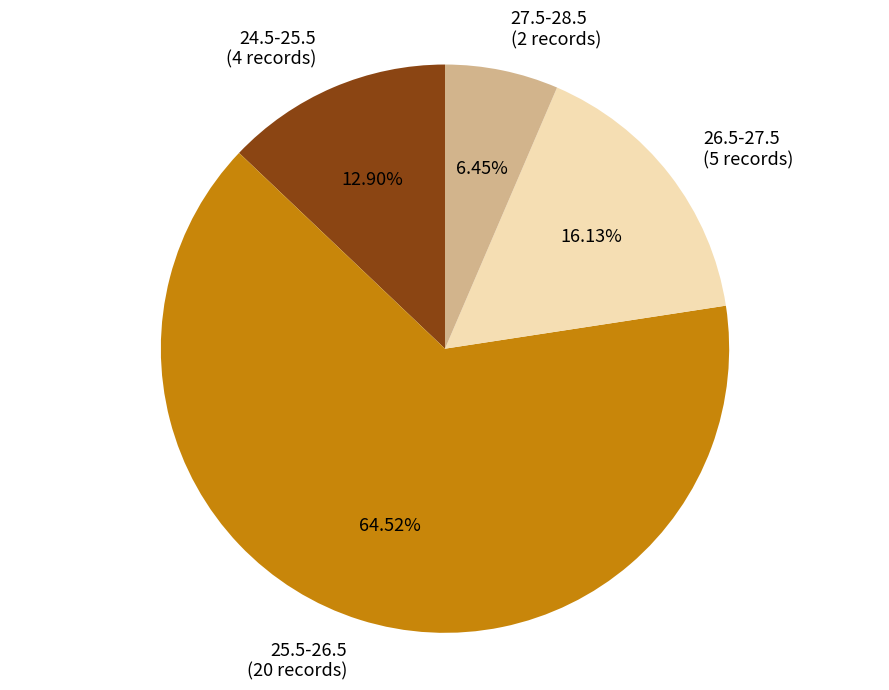

How many segments does this pie chart have?

4